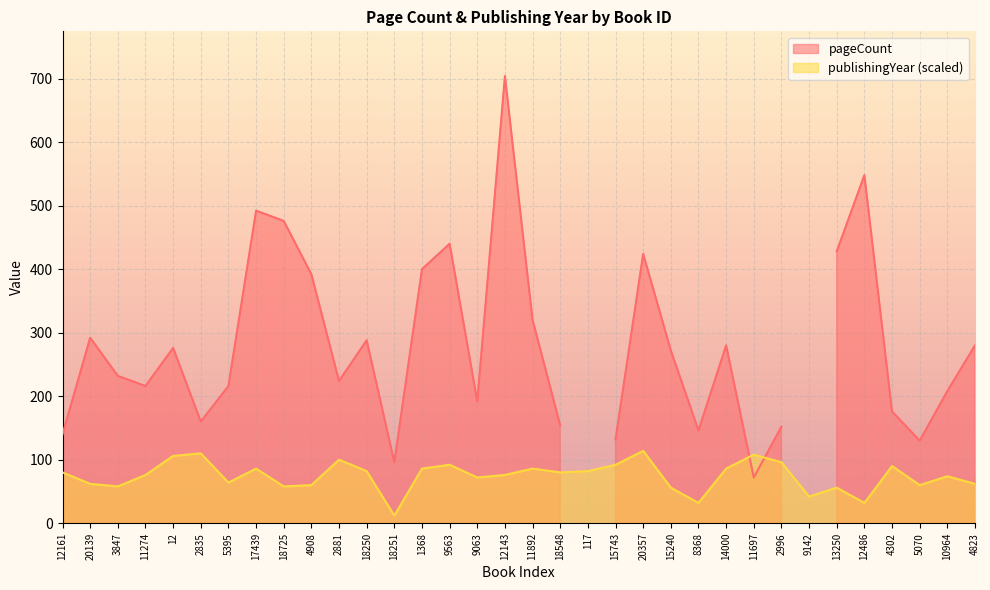

The value of publishingYear (scaled) at 2881 is 100. True or false?

True